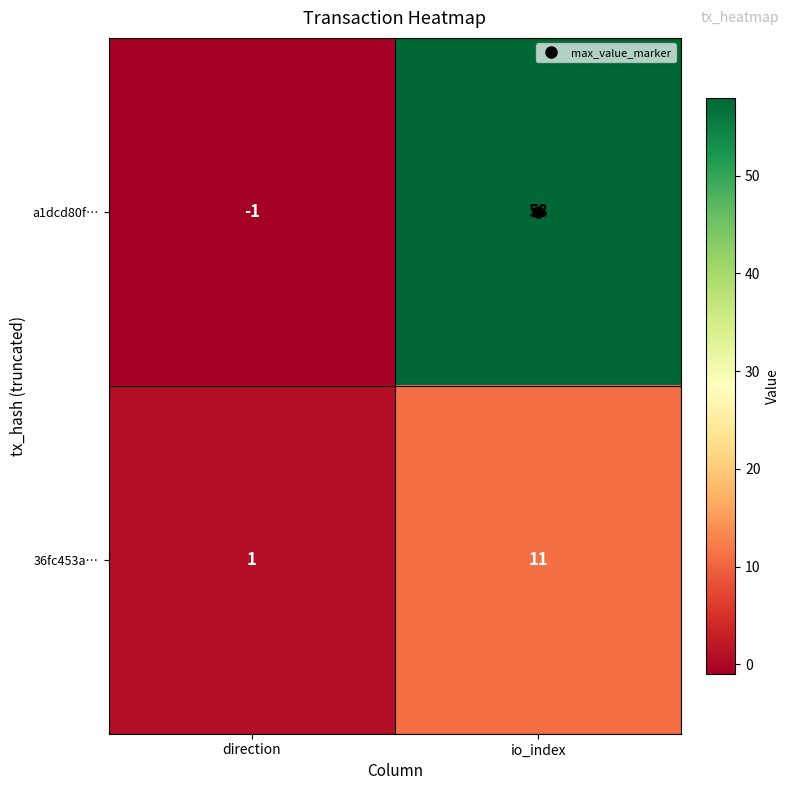

List the series in order of their overall mean, highest first.

a1dcd80f…, 36fc453a…